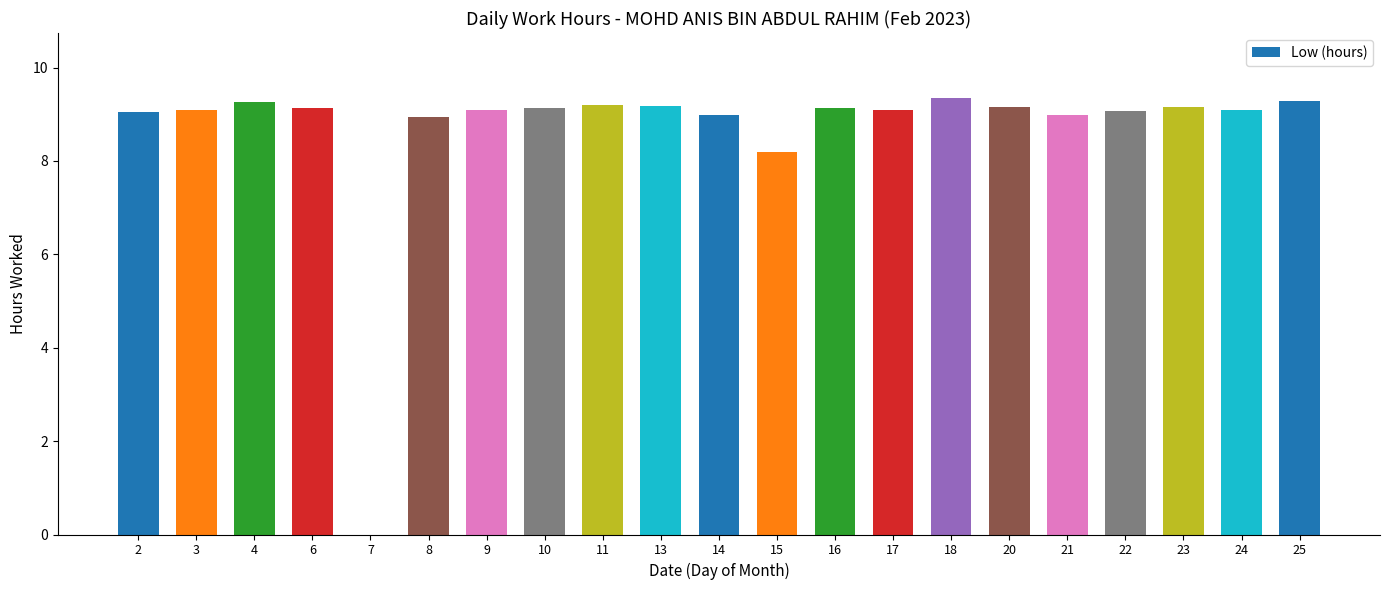

What is the change in value from 15 to 24?

+0.9